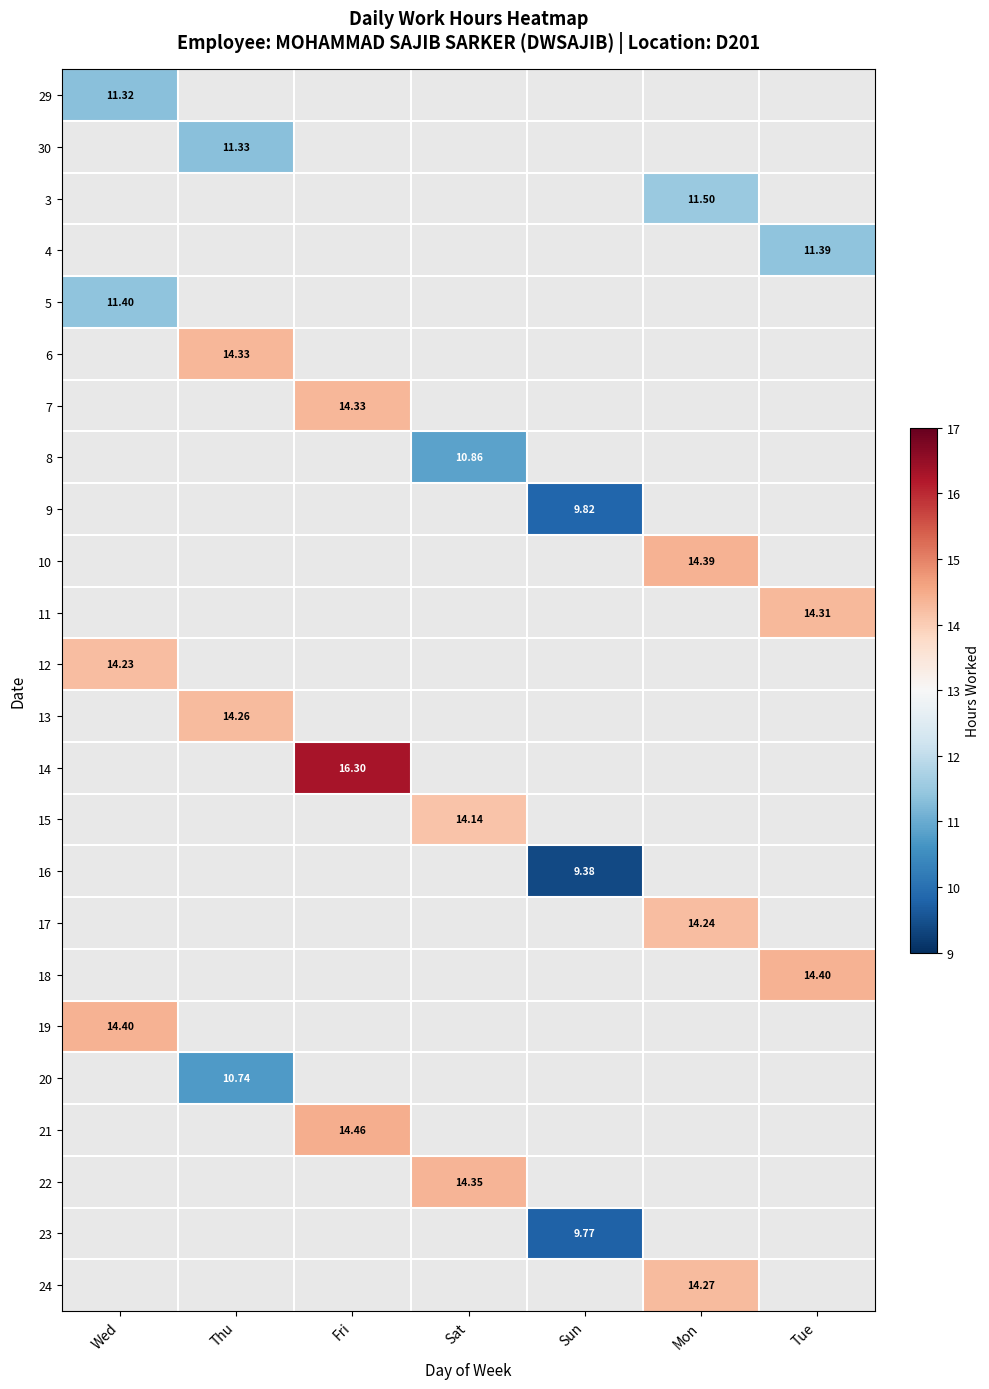

How many positive values does the 3 series have?

1